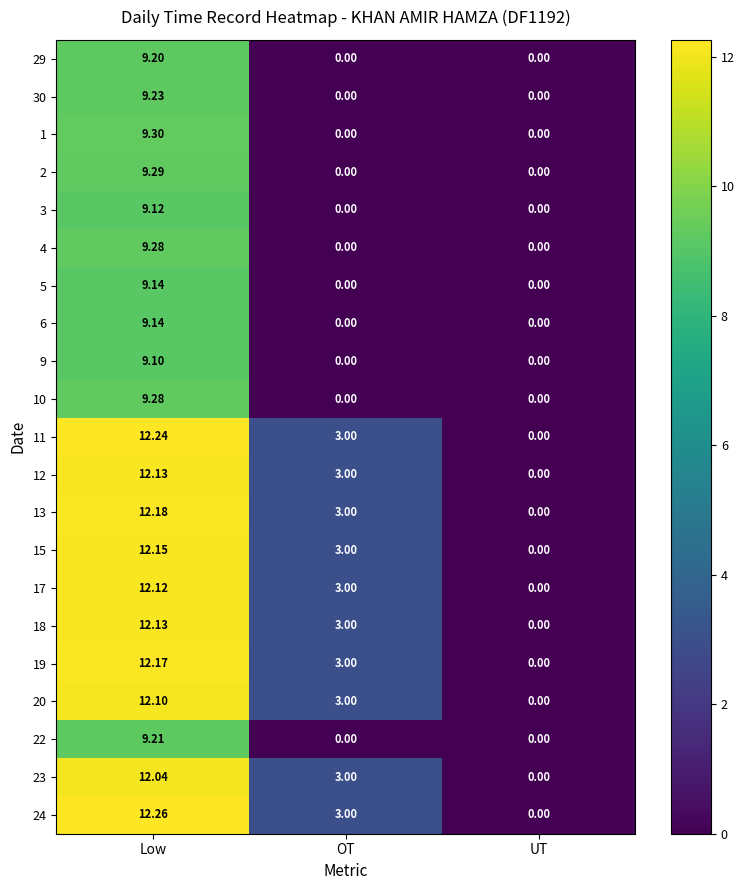

How many values in the 2 series exceed 0?

1